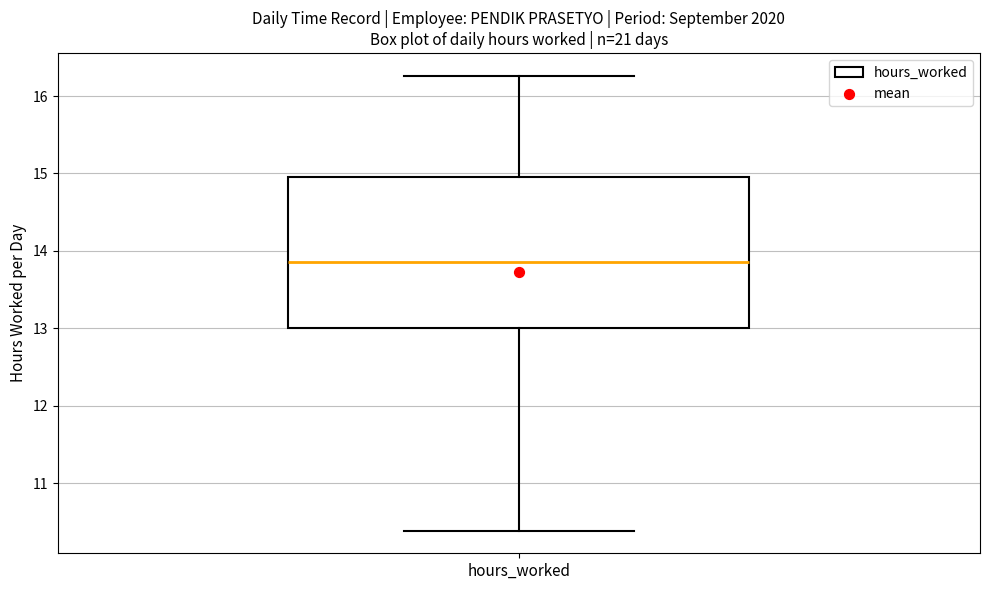

Read this box plot against the y-axis: the position of the median line, the range covered by the box, and the ends of both whiskers. The values are not printed on the chart, so give them approximately, as read against the axis.

median 13.9, box 13.0 to 15.0, whiskers 10.4 to 16.3